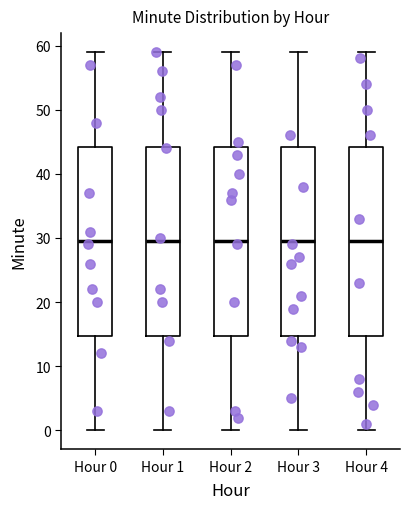

Reading left to right, read every box against the y-axis: the position of its median line, the range the box covers, and the ends of its whiskers. The values are not printed on the chart, so give them approximately, as read against the axis.

Hour 0: median 30, box 15 to 44, whiskers 0 to 59
Hour 1: median 30, box 15 to 44, whiskers 0 to 59
Hour 2: median 30, box 15 to 44, whiskers 0 to 59
Hour 3: median 30, box 15 to 44, whiskers 0 to 59
Hour 4: median 30, box 15 to 44, whiskers 0 to 59